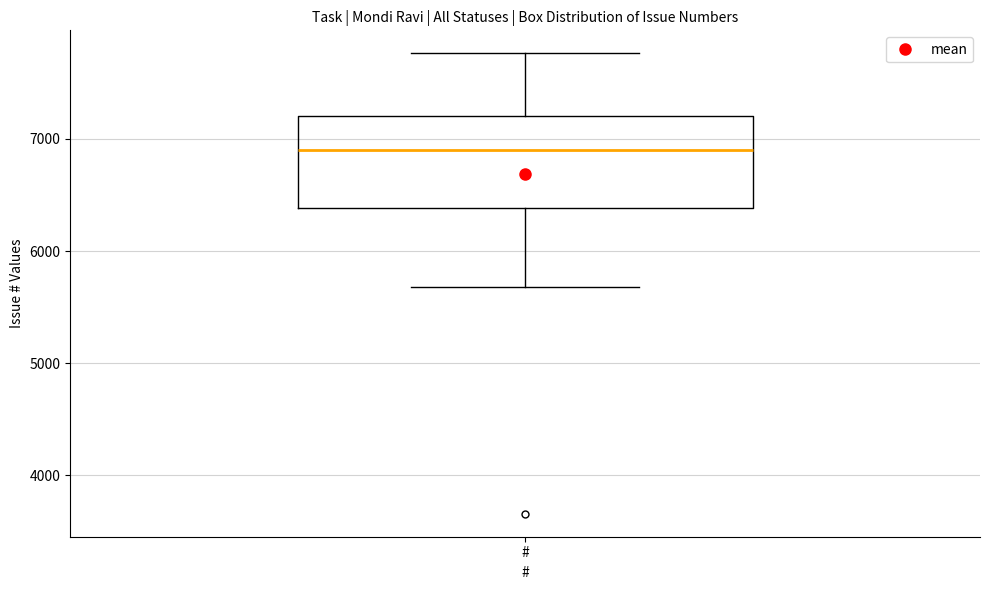

Read this box plot against the y-axis: the position of the median line, the range covered by the box, and the ends of both whiskers. The values are not printed on the chart, so give them approximately, as read against the axis.

median 6900, box 6400 to 7200, whiskers 5700 to 7800